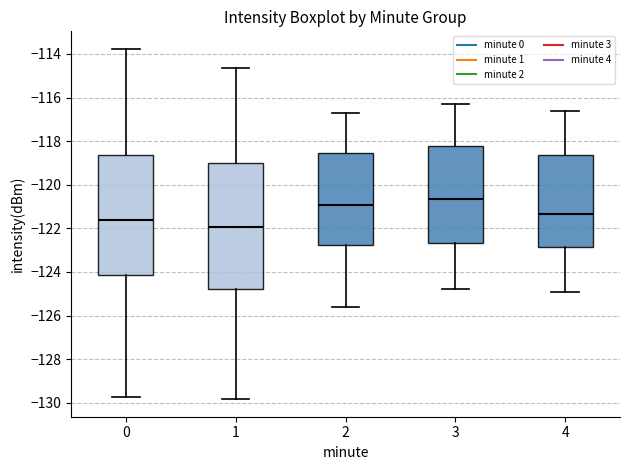

Reading left to right, transcribe this box plot: for each box, give where its median line is, the range the box spans, and where its two whiskers end, as read against the y-axis. The values are not printed on the chart, so give them approximately, as read against the axis.

0: median -121.6, box -124.2 to -118.6, whiskers -129.8 to -113.8
1: median -122.0, box -124.8 to -119.0, whiskers -129.8 to -114.6
2: median -121.0, box -122.8 to -118.6, whiskers -125.6 to -116.6
3: median -120.6, box -122.6 to -118.2, whiskers -124.8 to -116.2
4: median -121.4, box -122.8 to -118.6, whiskers -124.8 to -116.6